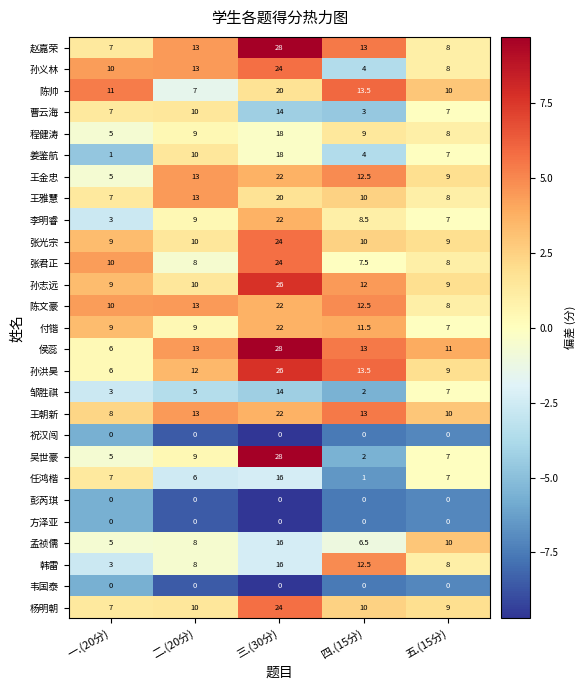

What is the average value of the 侯蕊 series?

14.2